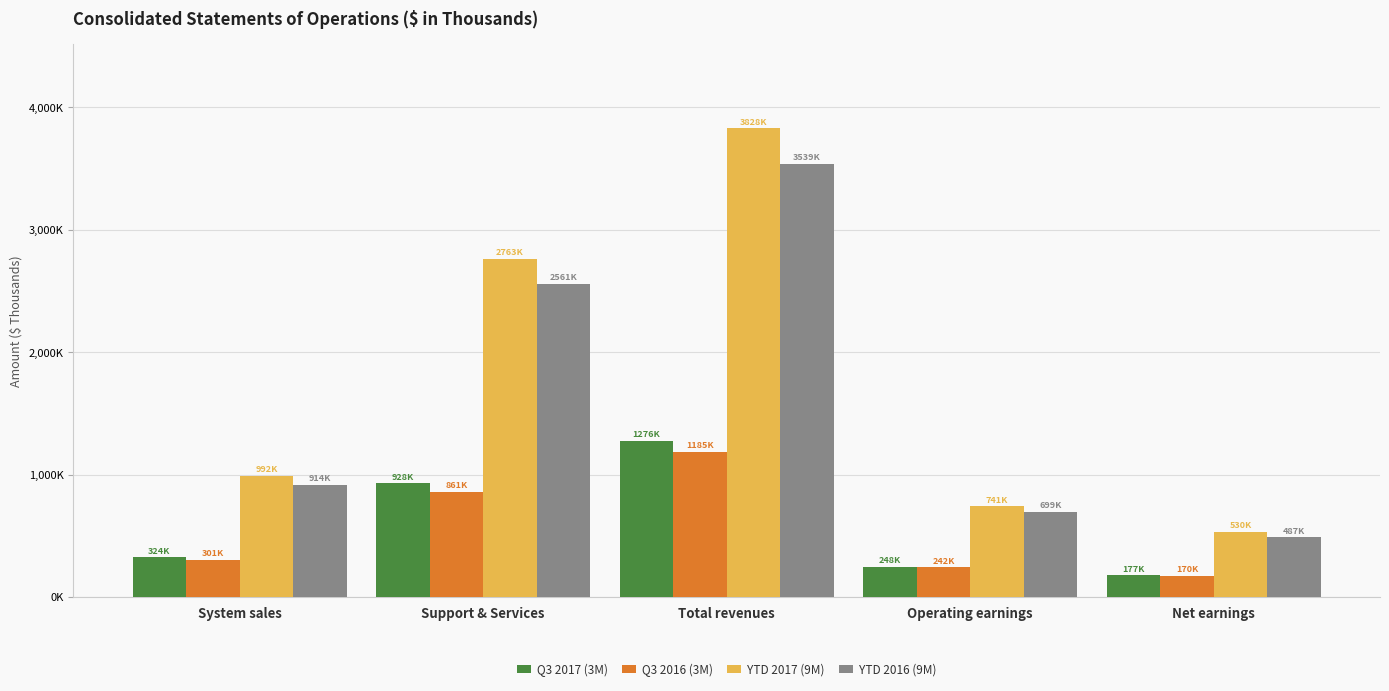

True or false: YTD 2017 (9M) has a value of 1721448 at Support & Services.

False